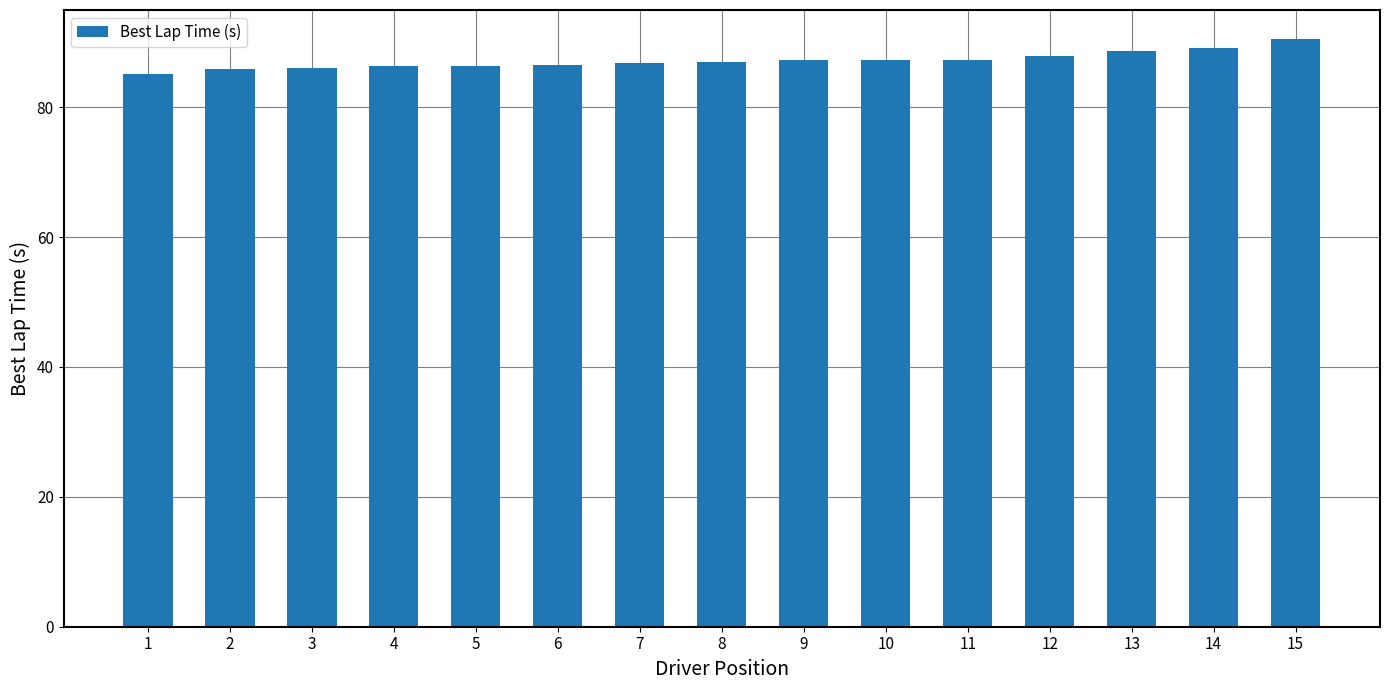

Are the bars grouped side by side (vs. stacked)?

No